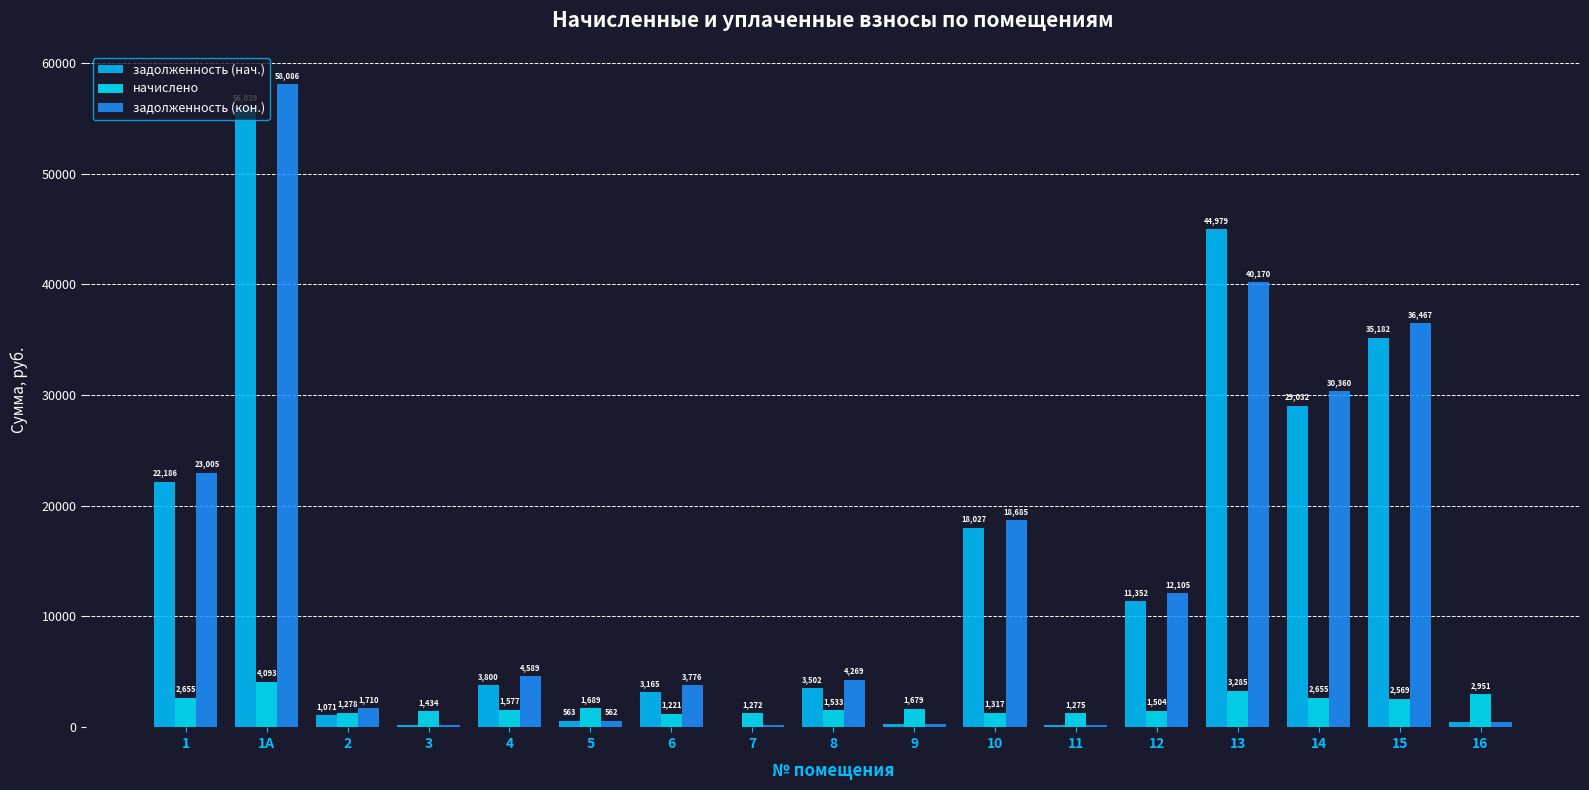

Which category has the lowest value in the начислено series?

6